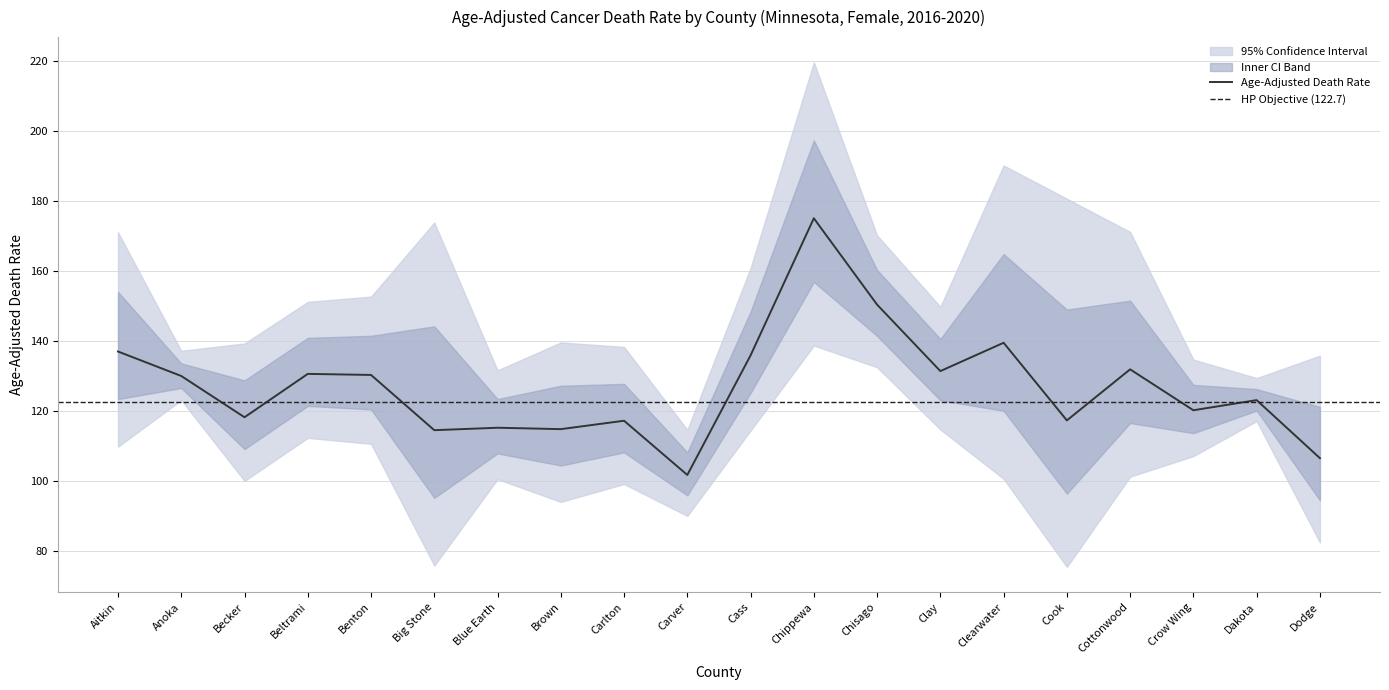

What is the minimum value for Age-Adjusted Death Rate?

101.7